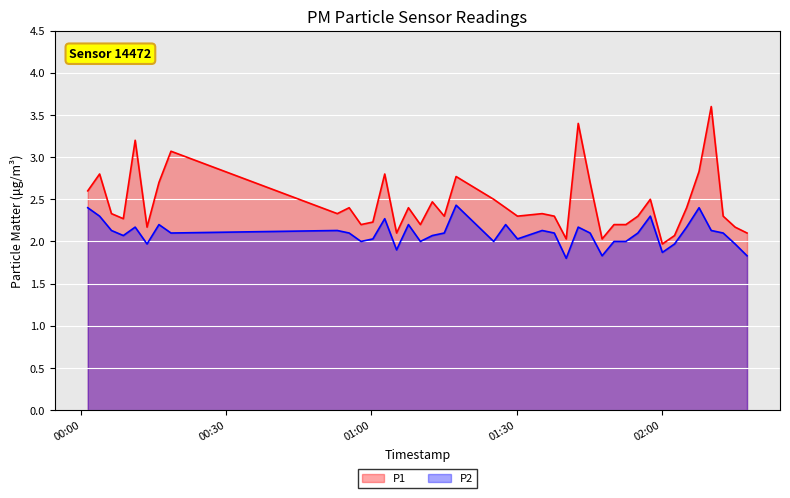

What is the maximum value shown in the chart?

3.6